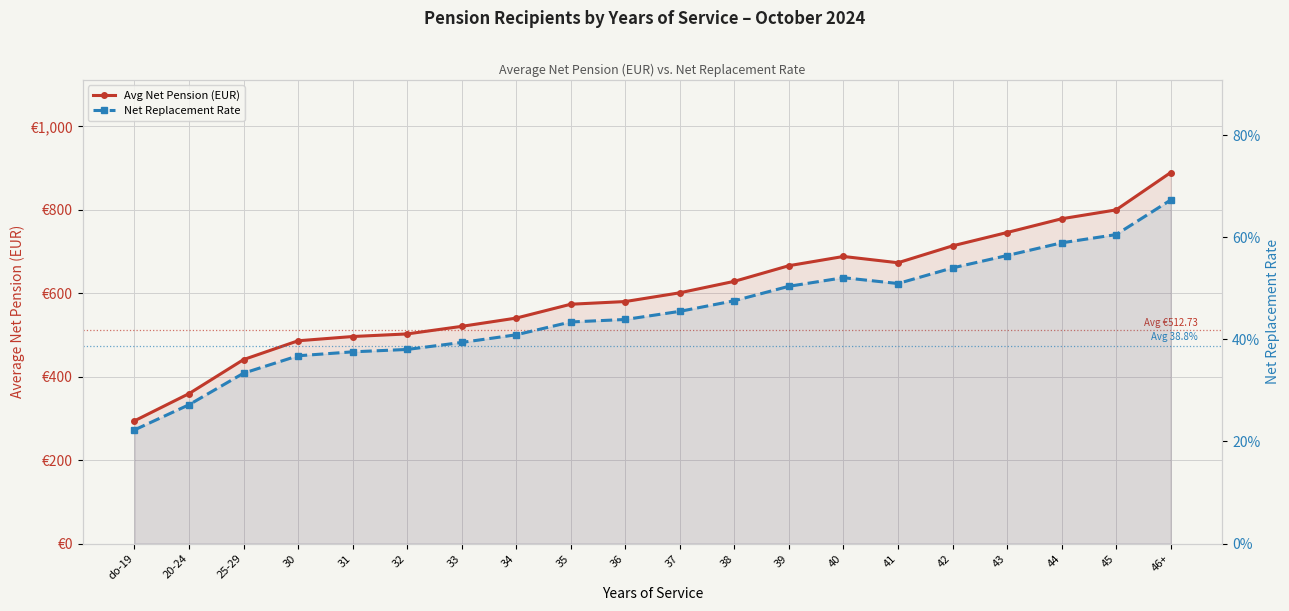

Reading right to left, list all the values displayed in this chart.

Avg Net Pension (EUR): 46+=889.3	45=799.8	44=778.5	43=745.6	42=713.6	41=673.1	40=688.2	39=666.1	38=628.6	37=601.1	36=580.1	35=573.7	34=540.5	33=520.6	32=502.5	31=496.3	30=486.1	25-29=441.0	20-24=359.3	do-19=294.1
Net Replacement Rate: 46+=0.7	45=0.6	44=0.6	43=0.6	42=0.5	41=0.5	40=0.5	39=0.5	38=0.5	37=0.5	36=0.4	35=0.4	34=0.4	33=0.4	32=0.4	31=0.4	30=0.4	25-29=0.3	20-24=0.3	do-19=0.2